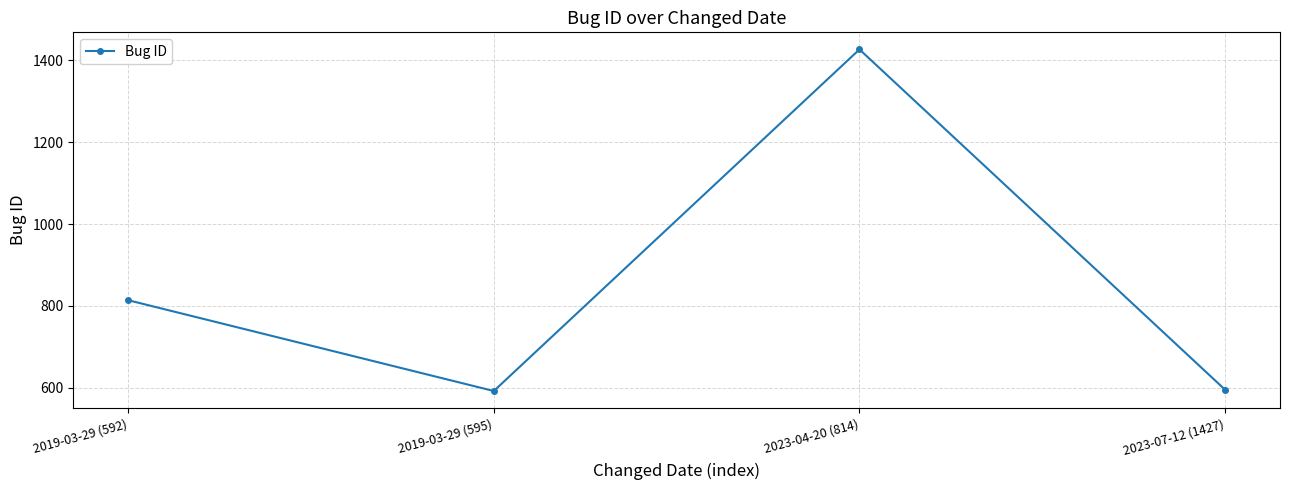

What is the greatest value displayed?

1427